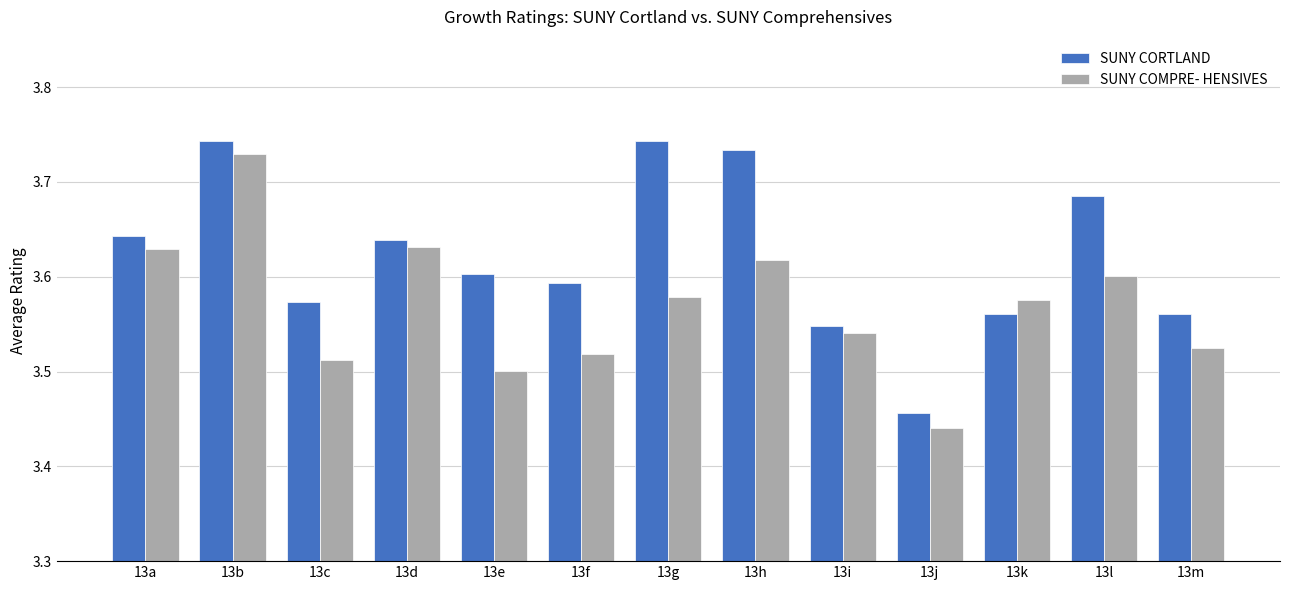

What is the difference between the maximum and minimum values in the SUNY CORTLAND series?

0.3